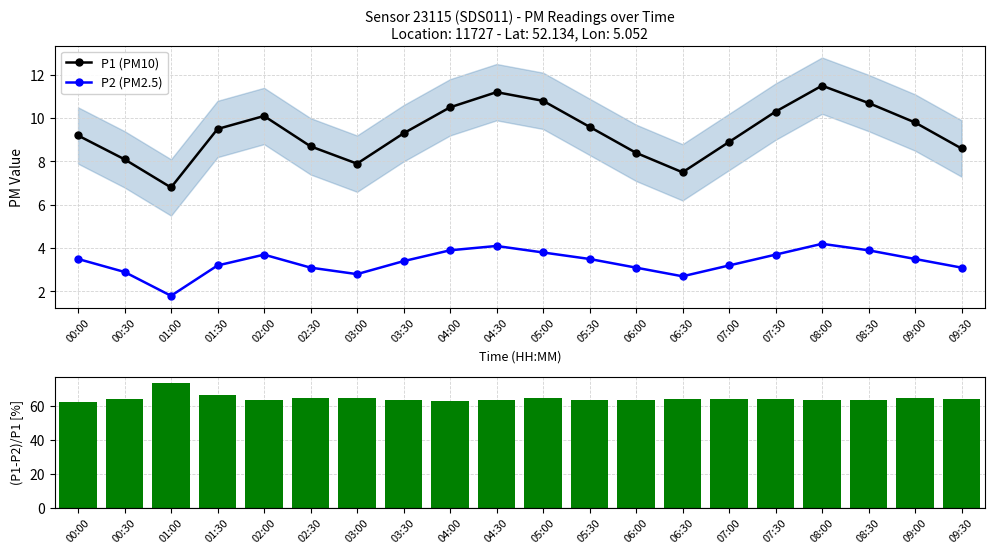

What is the spread (max minus min) of values at 09:30?

60.9